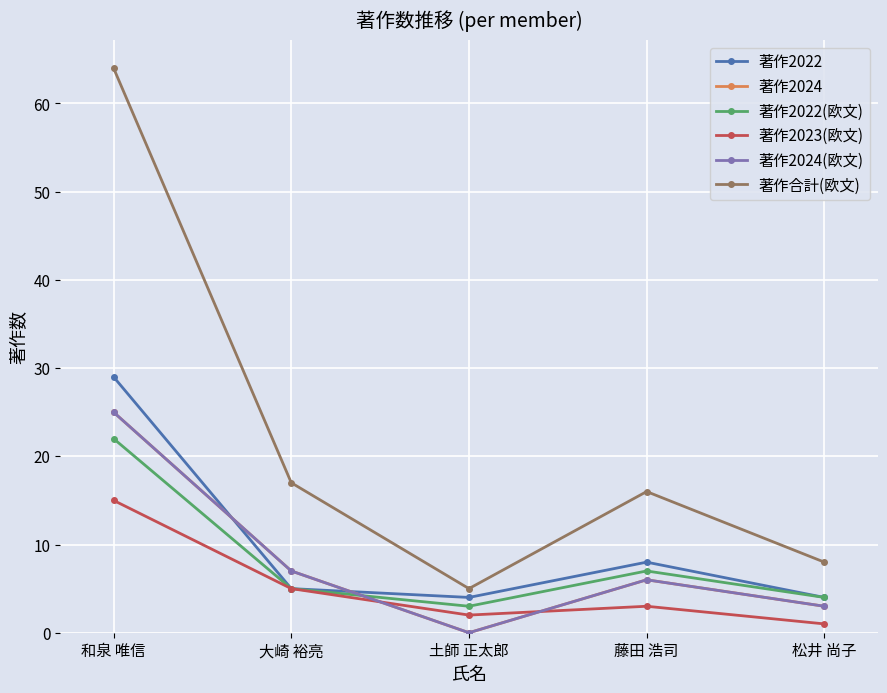

Between 和泉 唯信 and 土師 正太郎, which is larger?

和泉 唯信